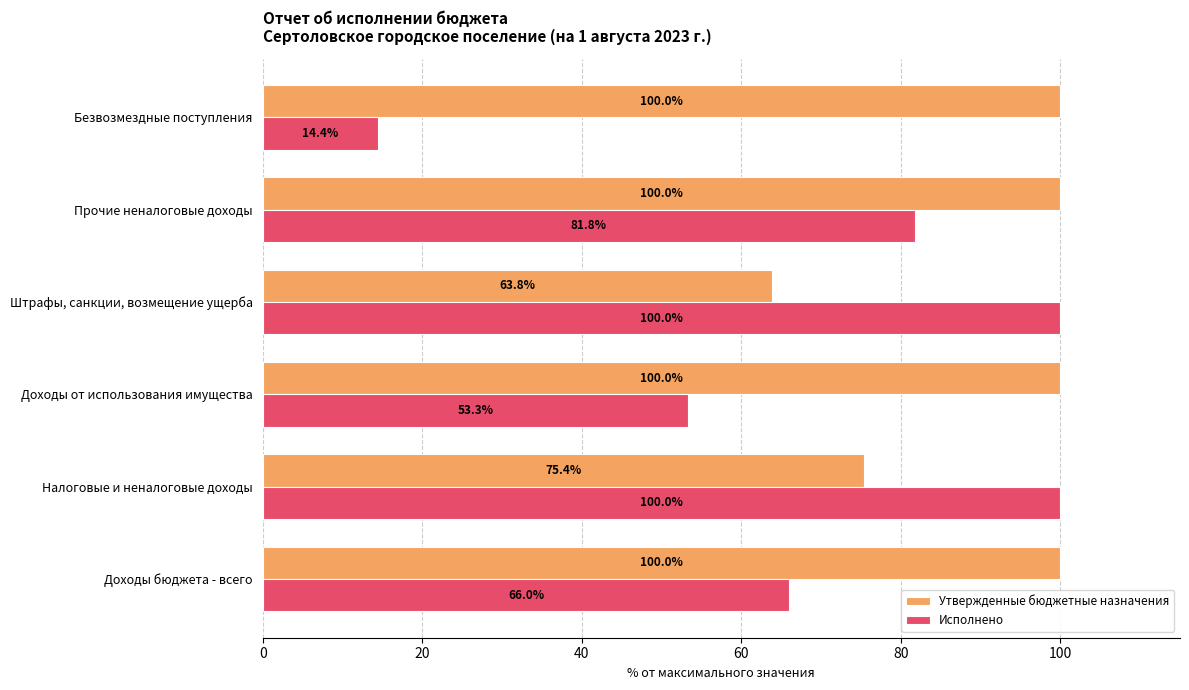

Is the value of Исполнено at Безвозмездные поступления greater than the value of Утвержденные бюджетные назначения at Штрафы, санкции, возмещение ущерба?

No